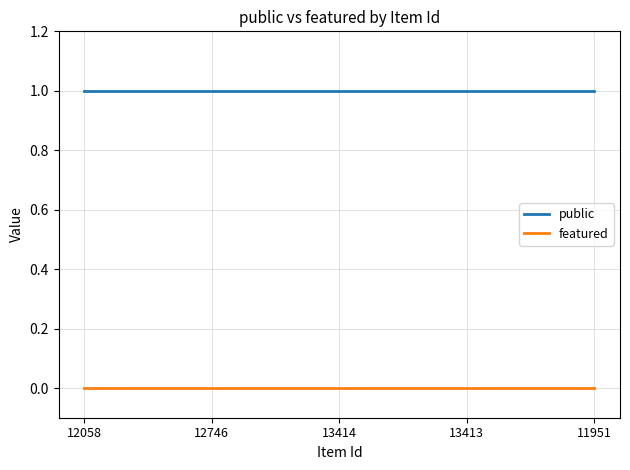

How many lines are shown in the chart?

2